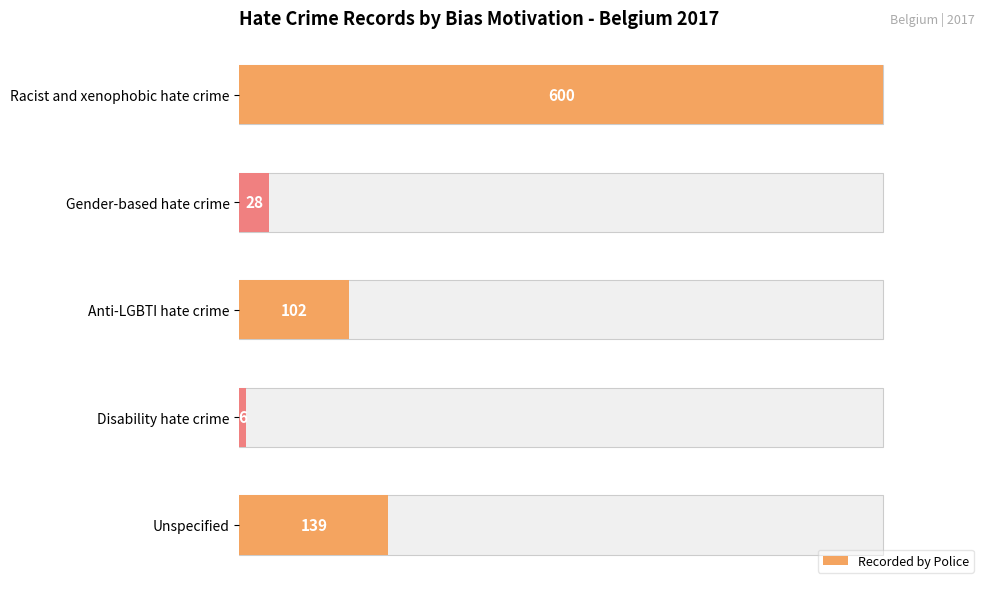

The value at Racist and xenophobic hate crime is 600. True or false?

True